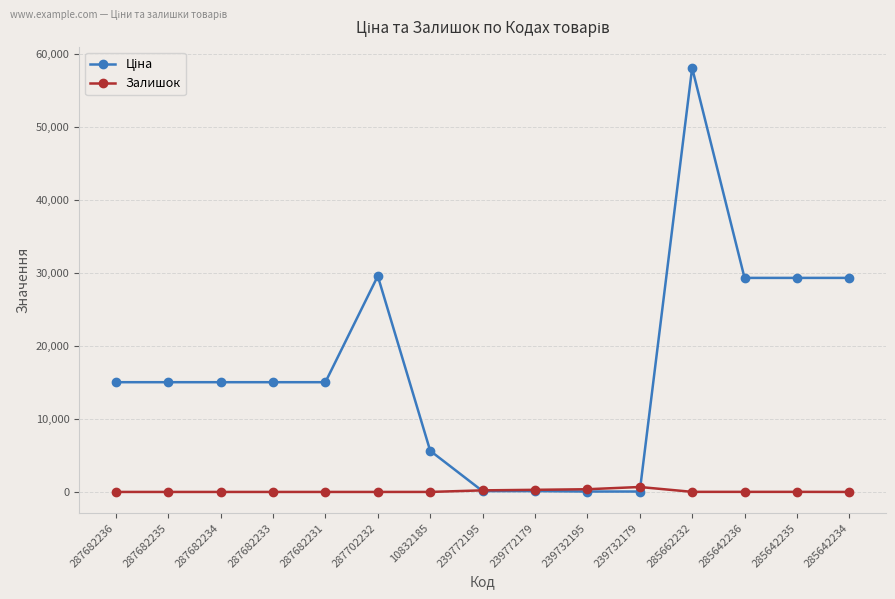

Is this an area chart (filled region under the line)?

No